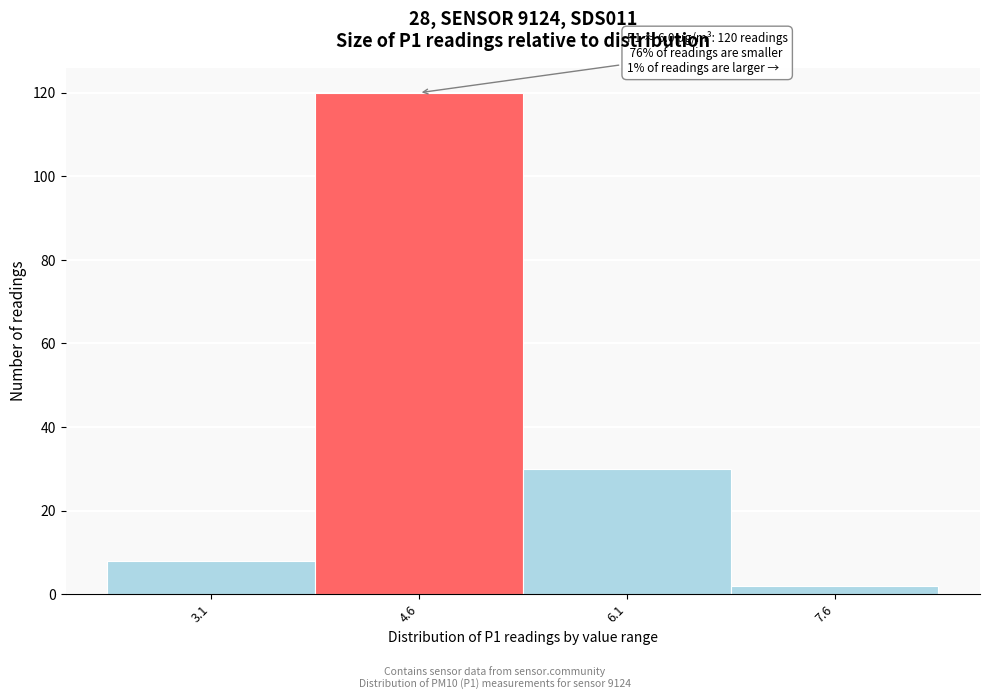

Reading left to right, list all the values displayed in this chart.

3.1=8	4.6=120	6.1=30	7.6=2